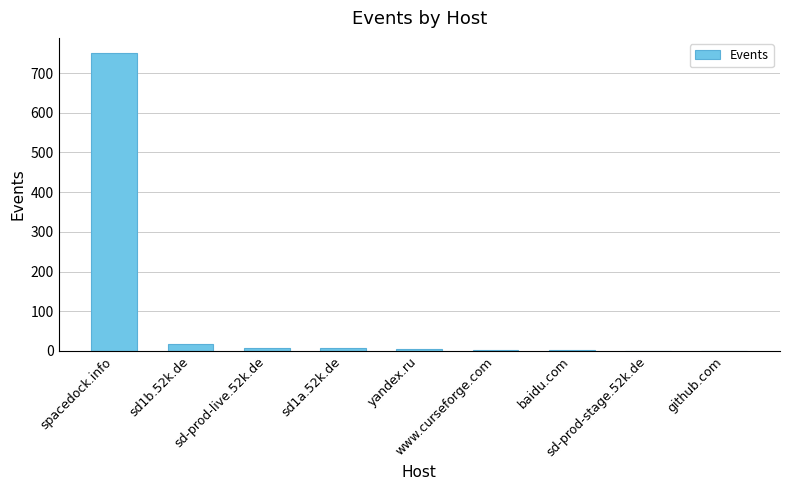

Count the number of categories in the chart.

9